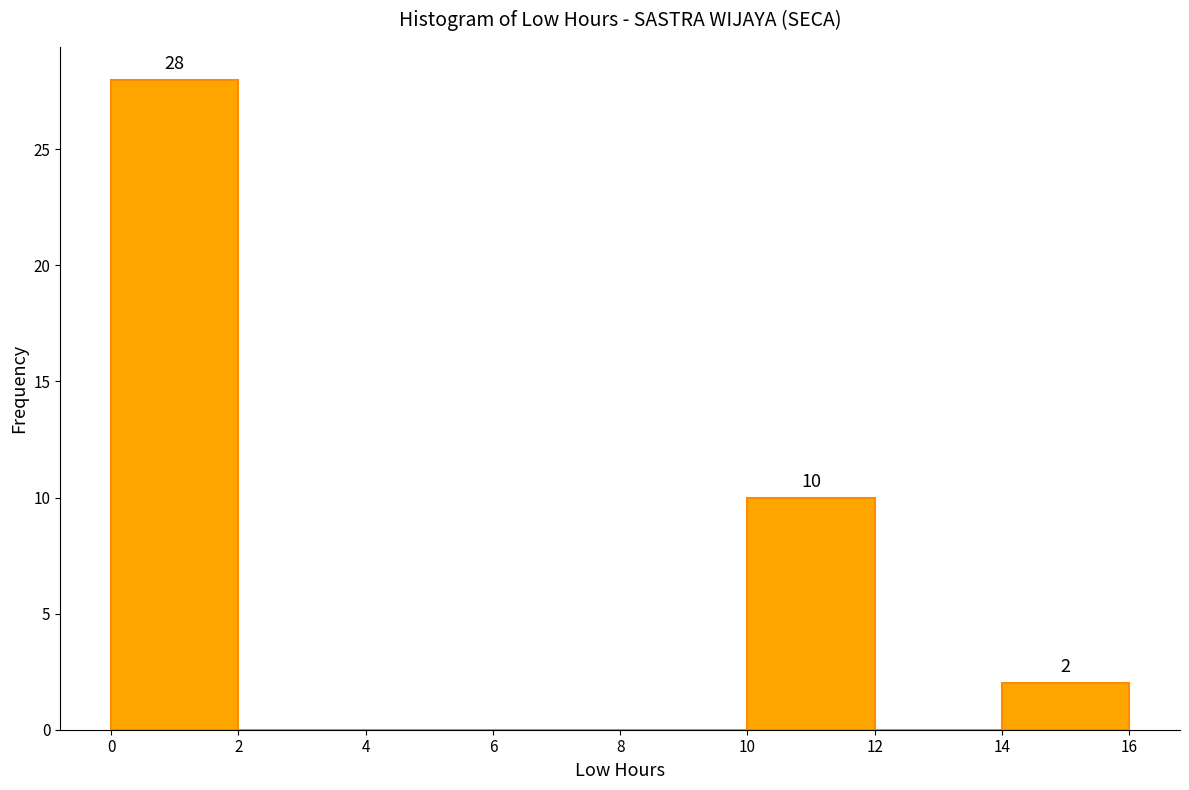

Which range on the x-axis has the tallest bar?

0 to 2